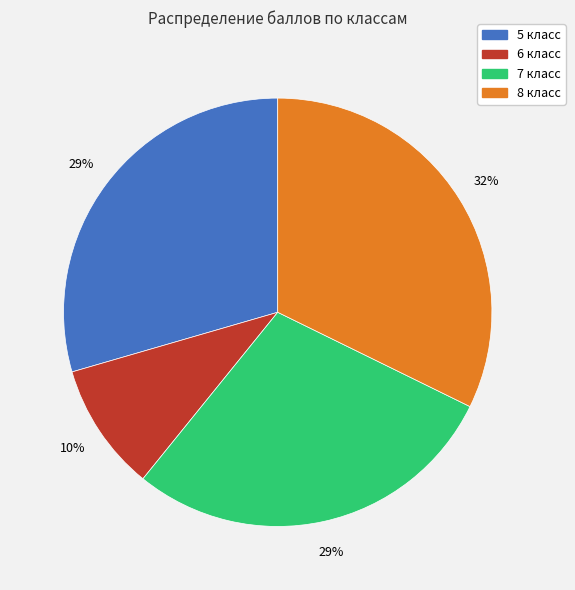

Count the number of slices in the pie.

4